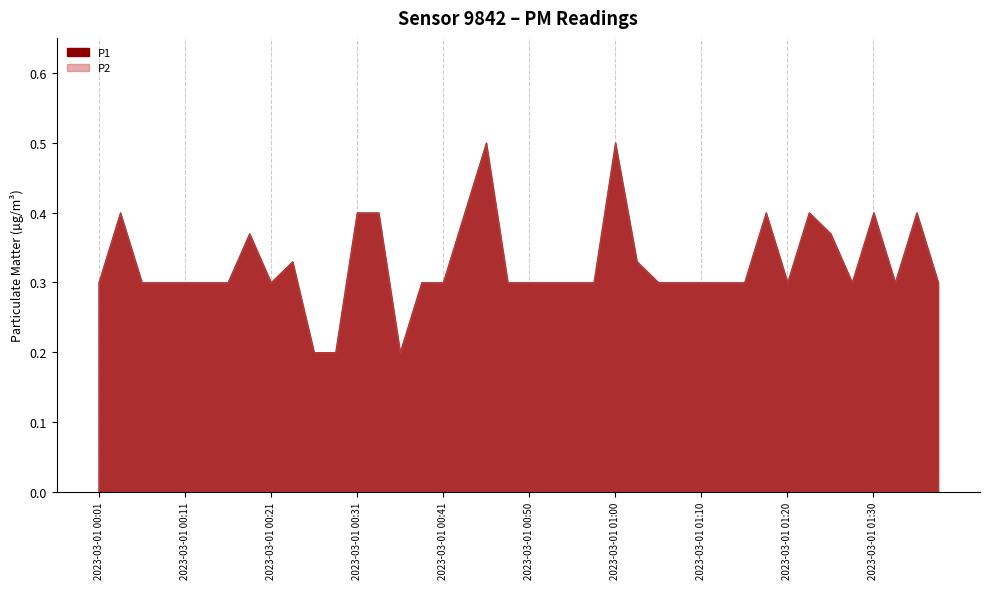

True or false: P2 and P1 cross at least once.

False